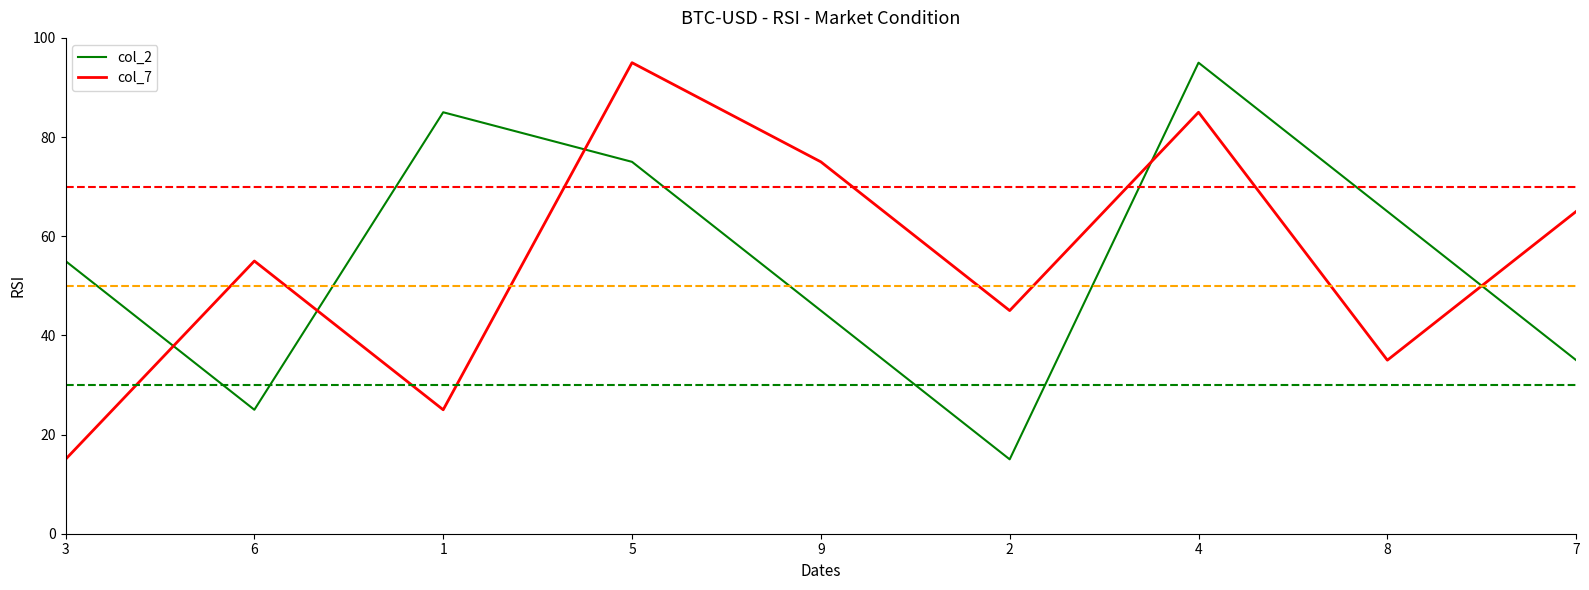

List the labels in order of col_2 value, smallest first.

2, 6, 7, 9, 3, 8, 5, 1, 4